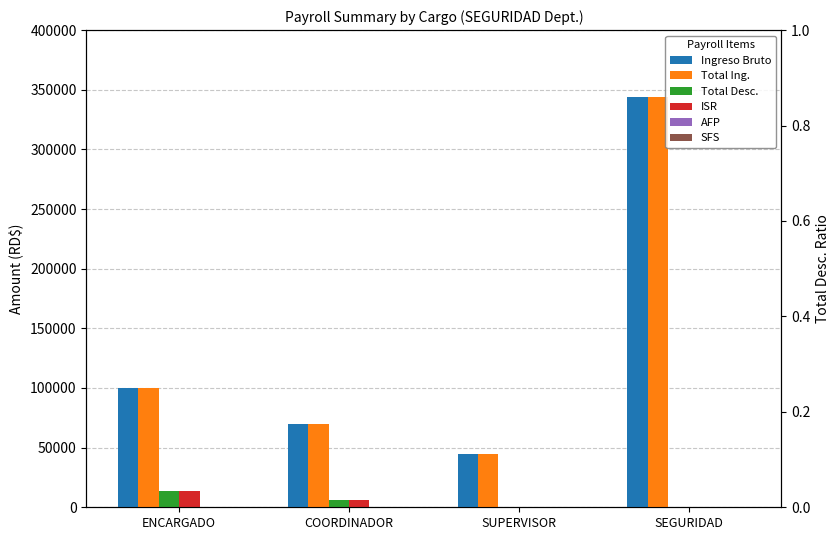

Are the bars grouped side by side (vs. stacked)?

Yes